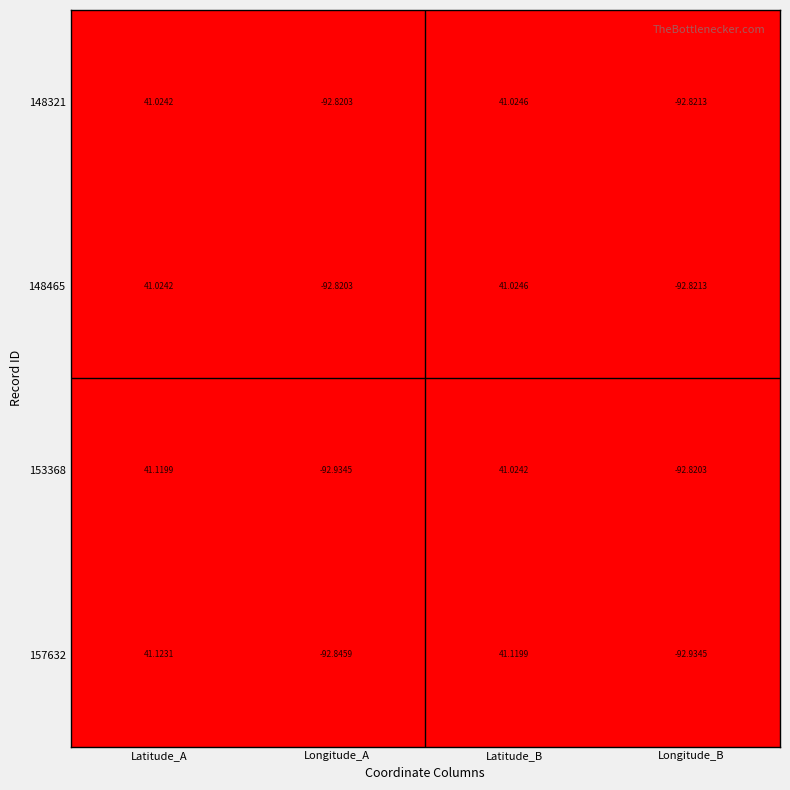

How many values in the 148321 series exceed 41?

2